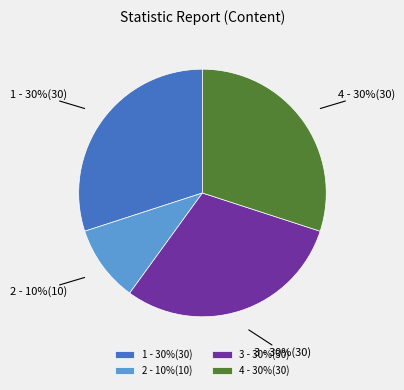

Is there any slice that represents more than half of the pie?

No